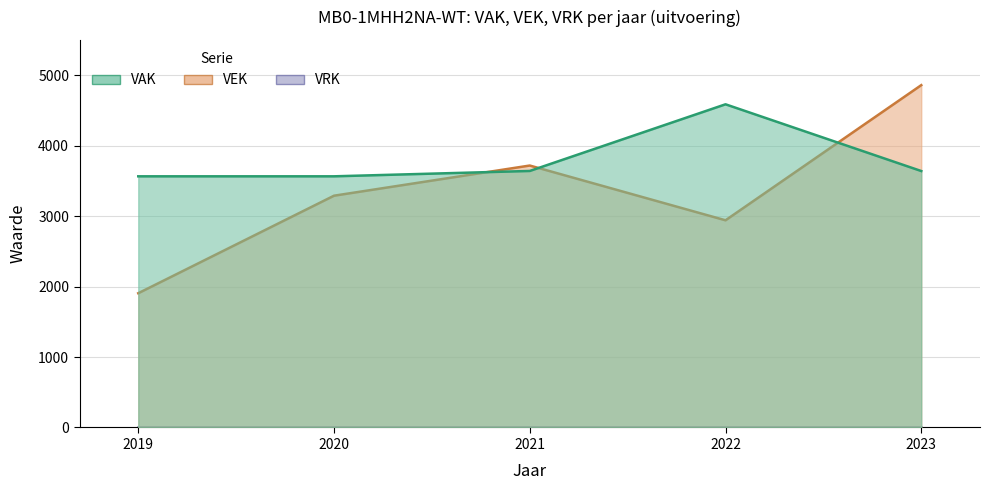

Is it true that VAK equals 3564 at 2019?

True